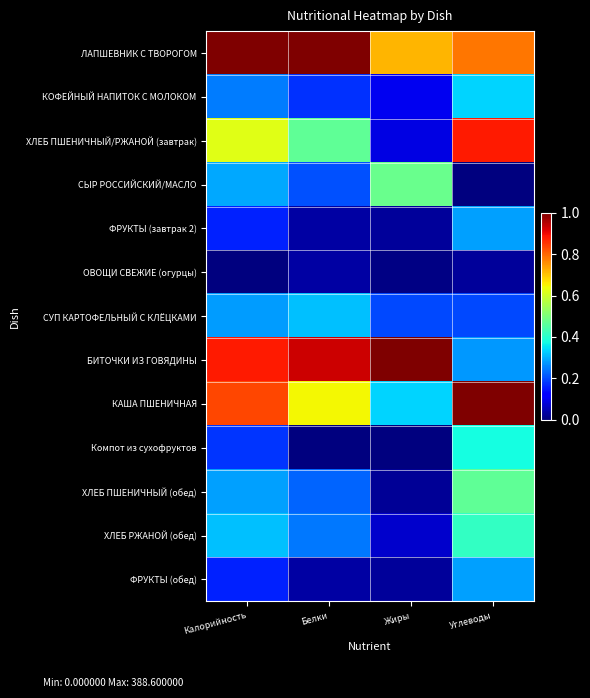

At how many categories does at least one series exceed 0?

4